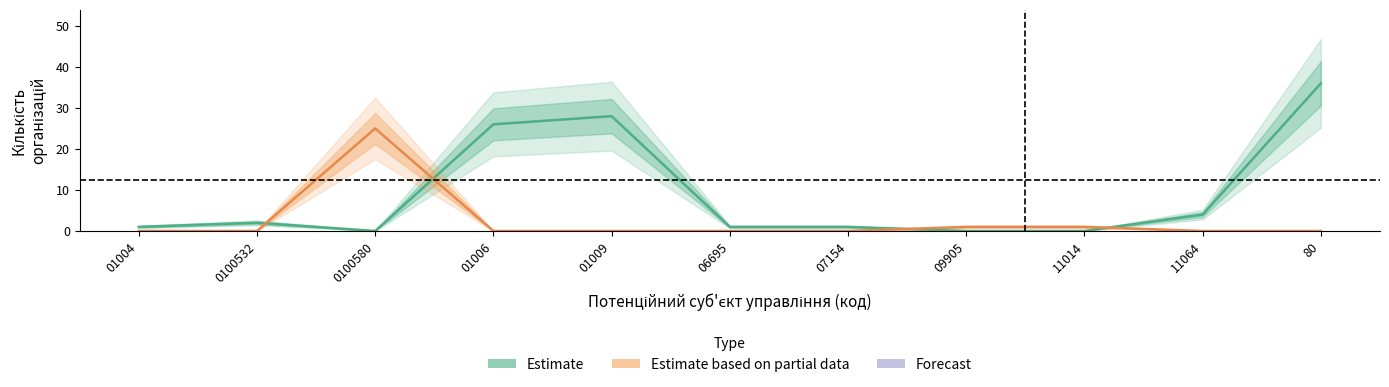

In Estimate, how many points are lower than both neighbors (excluding endpoints)?

1